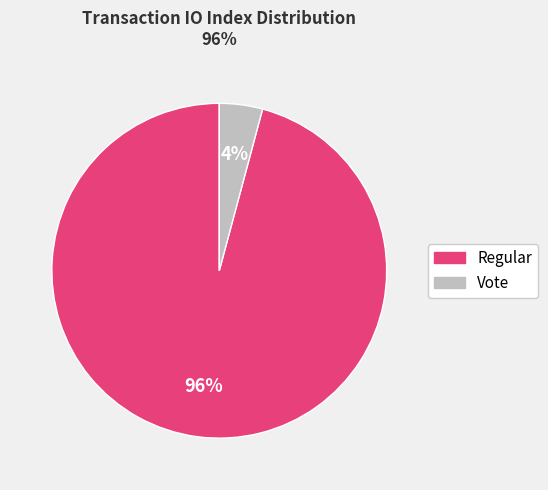

To the nearest percent, what percentage of the pie is Regular?

96%